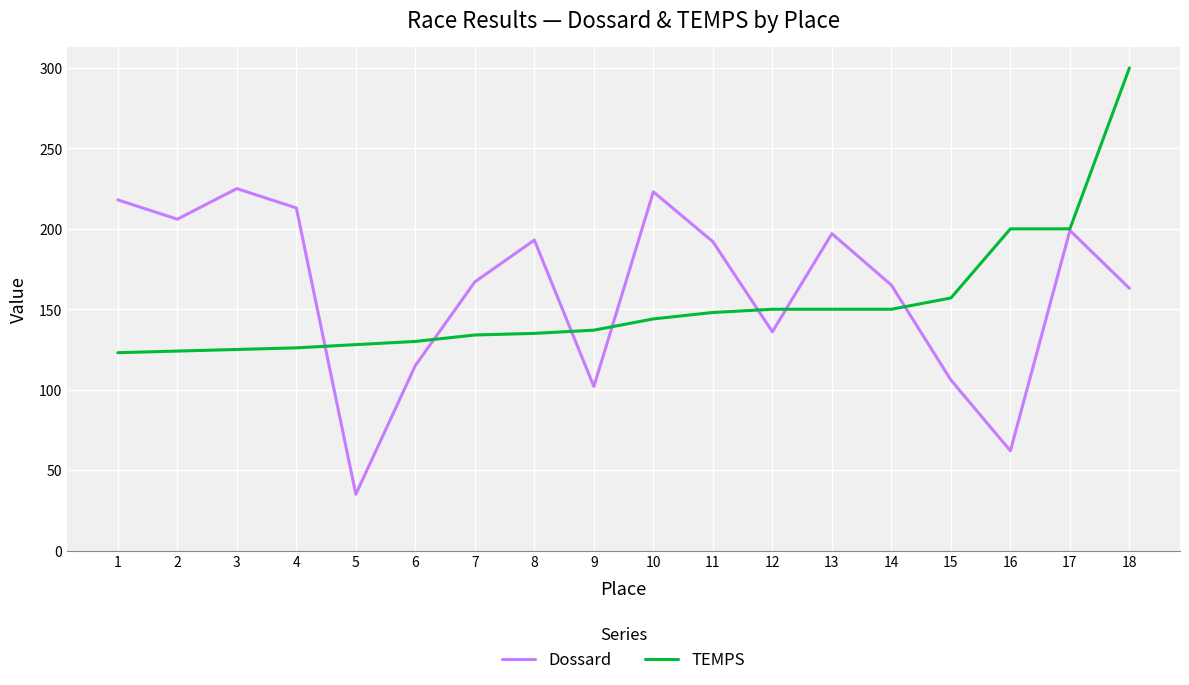

List the series in order of their peak value, highest first.

TEMPS, Dossard